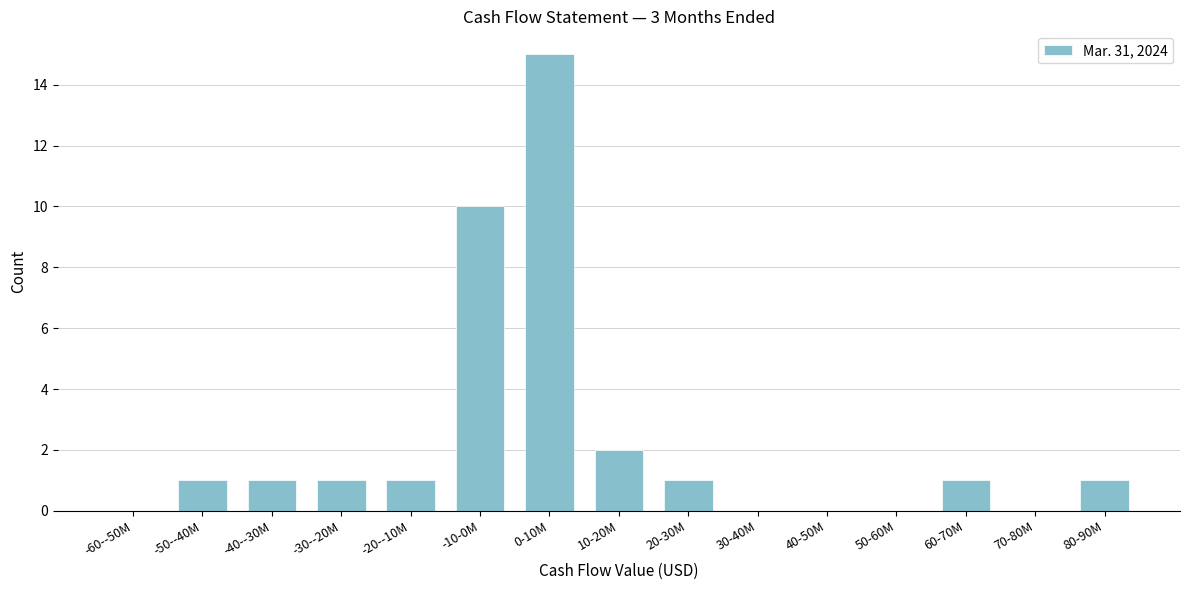

Reading left to right, extract all data points from this chart.

-60--50M=0	-50--40M=1	-40--30M=1	-30--20M=1	-20--10M=1	-10-0M=10	0-10M=15	10-20M=2	20-30M=1	30-40M=0	40-50M=0	50-60M=0	60-70M=1	70-80M=0	80-90M=1